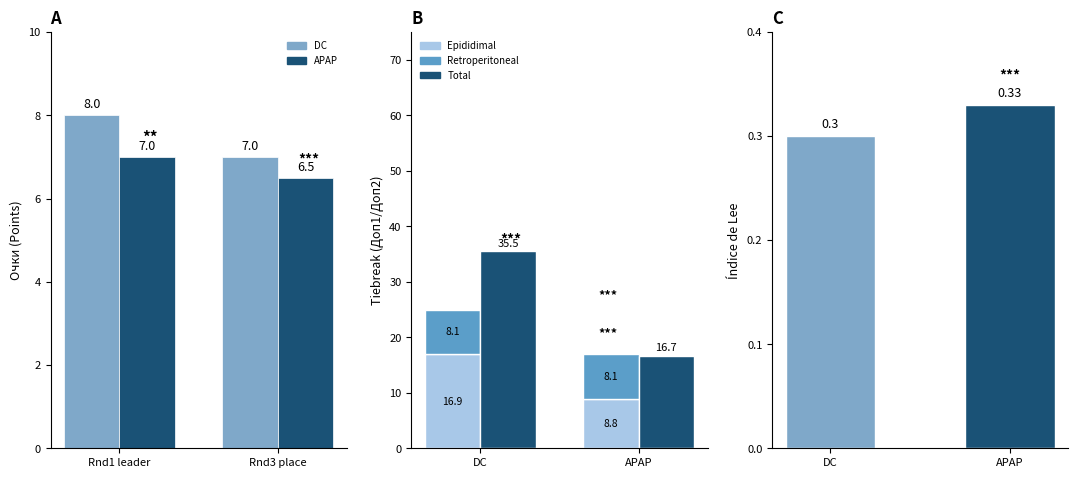

How many series are shown in this chart?

5